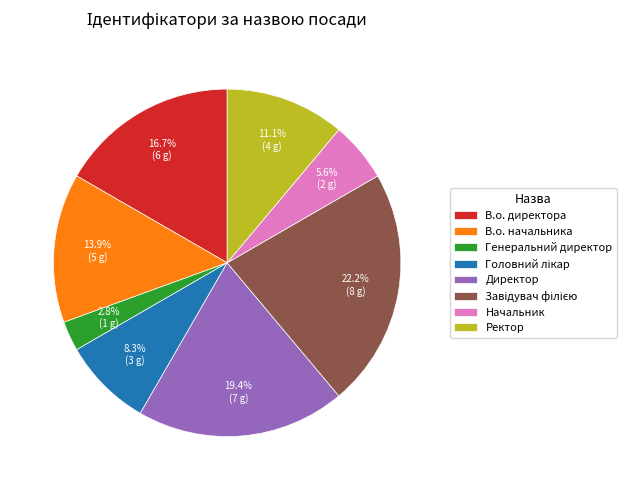

What percentage is the Ректор slice, to the nearest percent?

11%